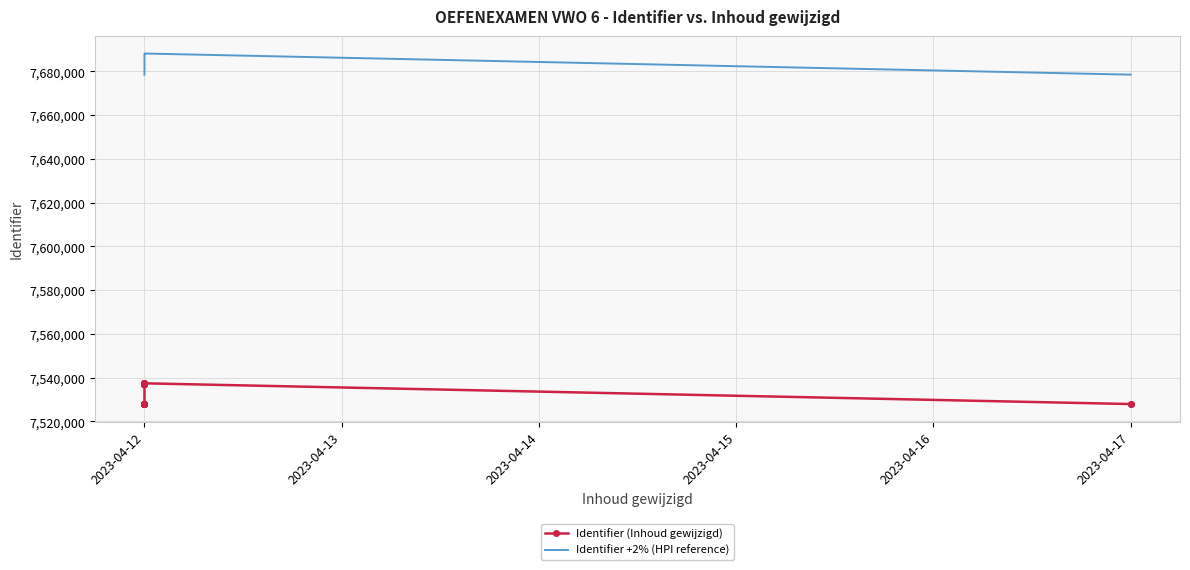

What is the value of the Identifier +2% (HPI reference) point at the 2nd from the left?

7678468.2